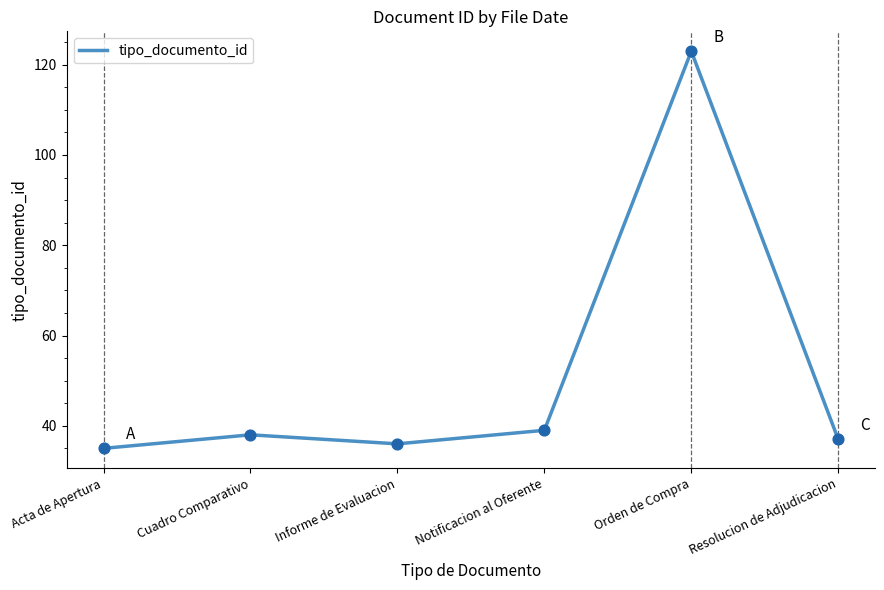

What is the change in value from Acta de Apertura to Resolucion de Adjudicacion?

+2